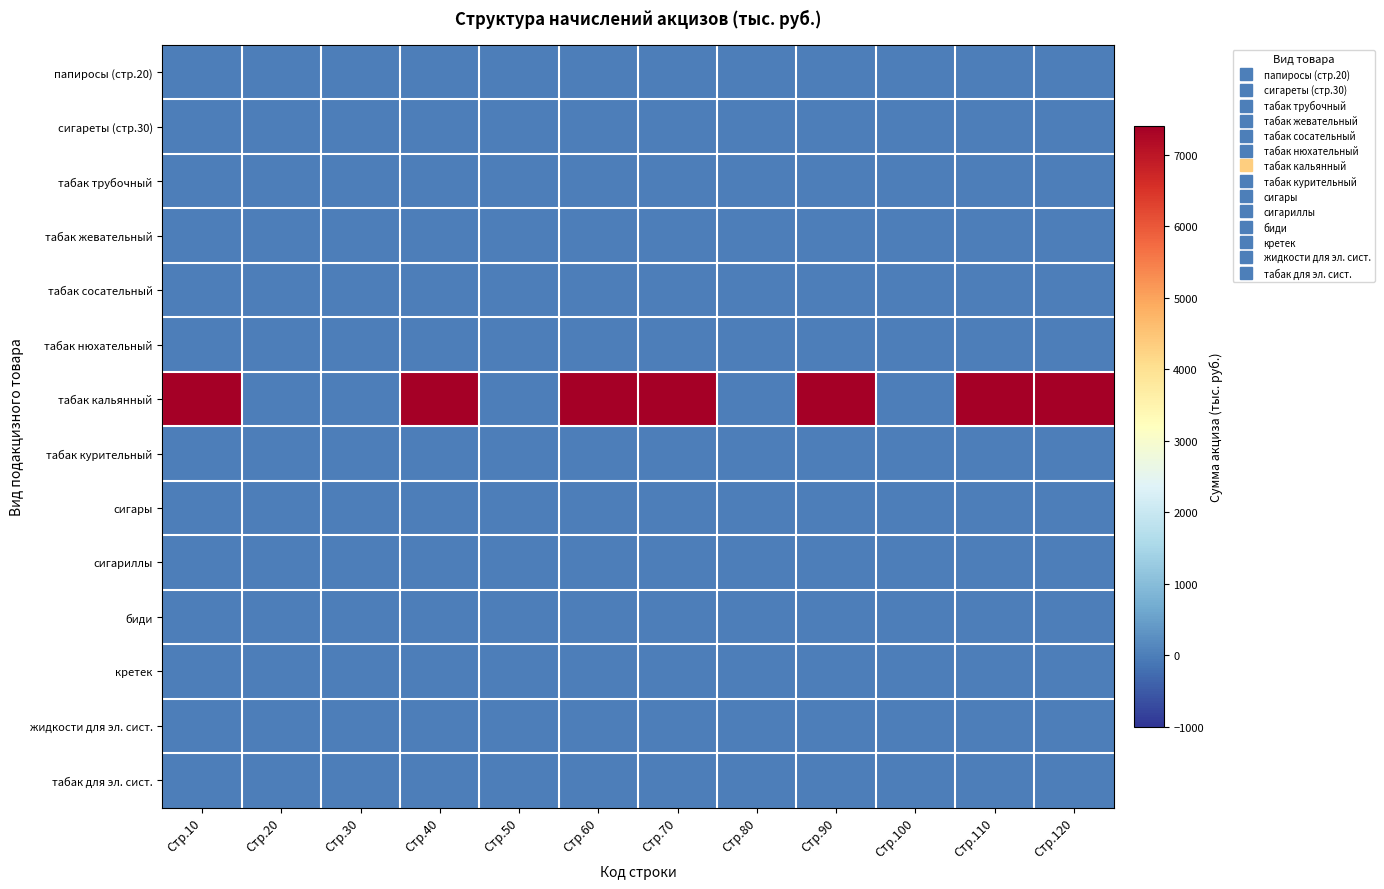

Which series has the widest spread of values?

табак кальянный